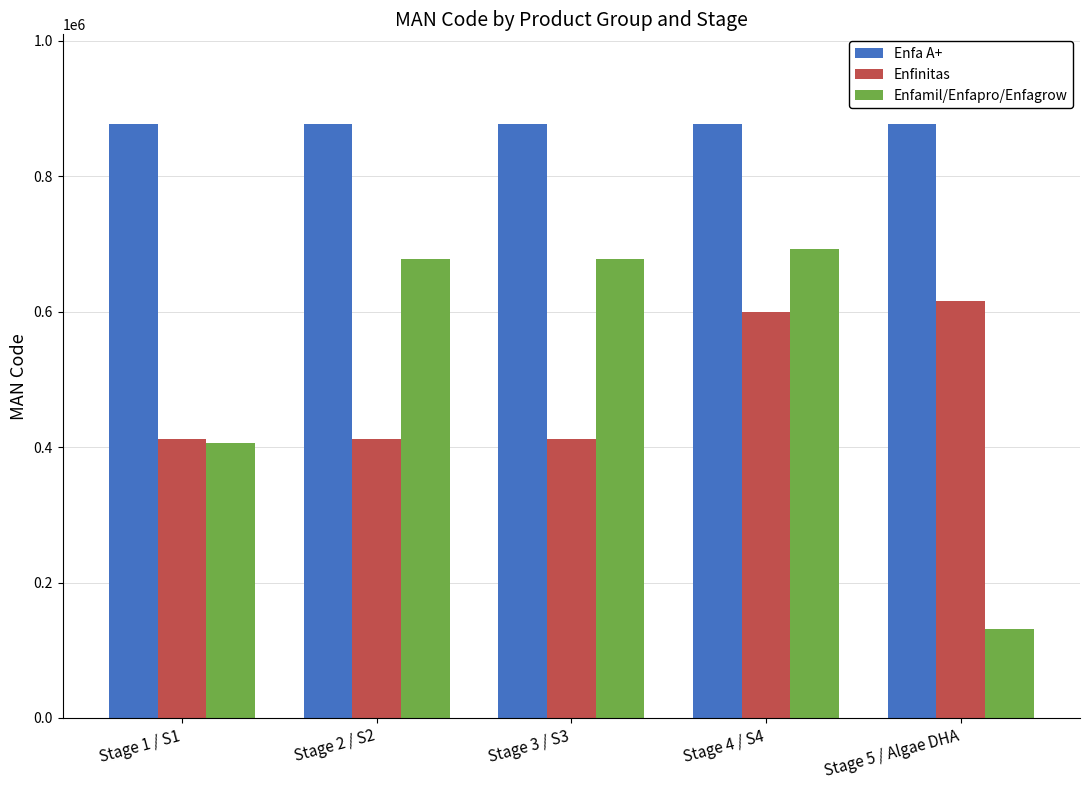

Rank the series by their maximum value, from lowest to highest.

Enfinitas, Enfamil/Enfapro/Enfagrow, Enfa A+